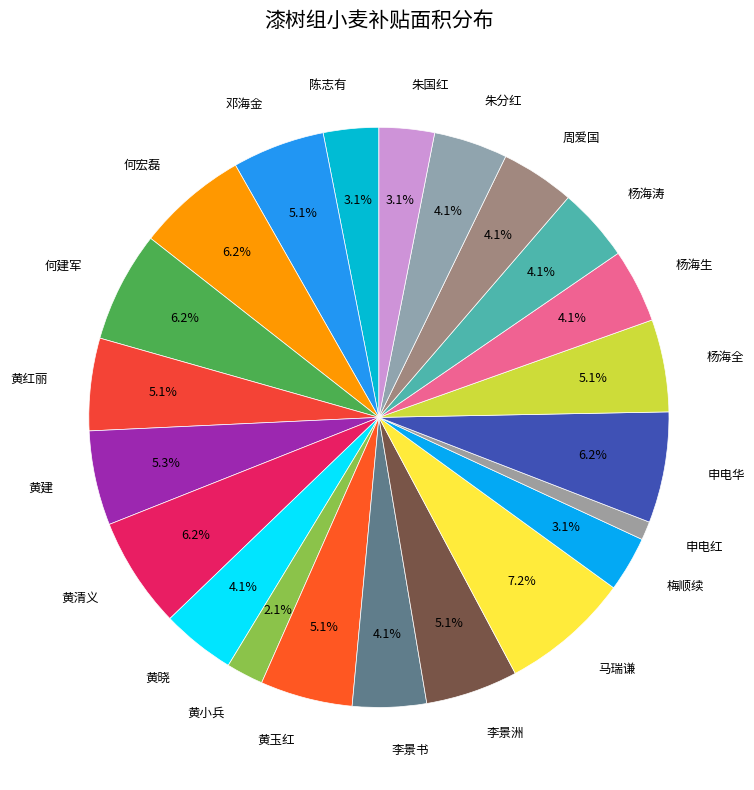

What percentage do 朱分红 and 黄建 together represent?

9.4%